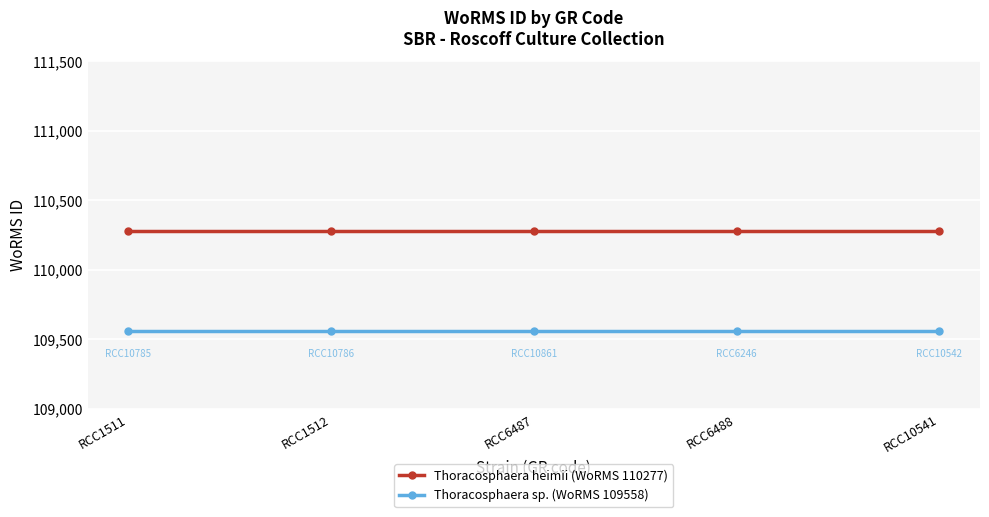

What is the spread (max minus min) of values at RCC1512?

719